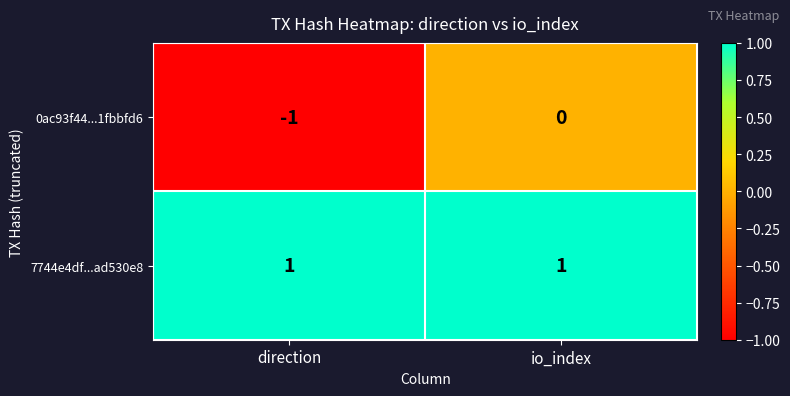

At how many categories does at least one series exceed 0?

2